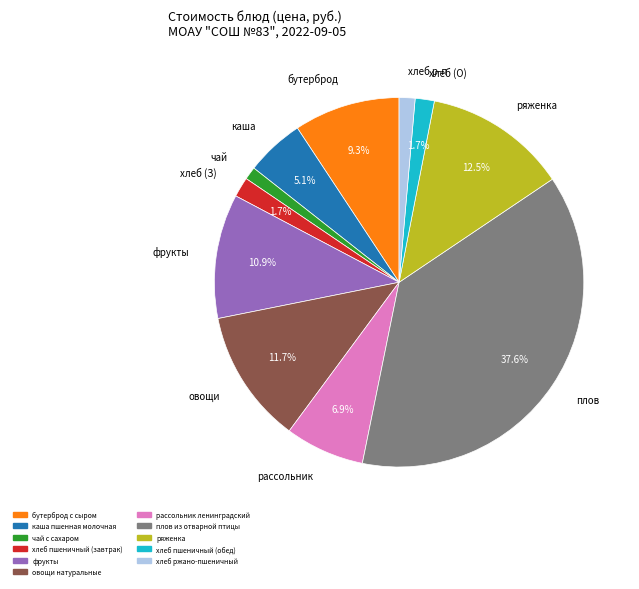

To the nearest percent, what percentage of the pie is хлеб пшеничный (завтрак)?

2%